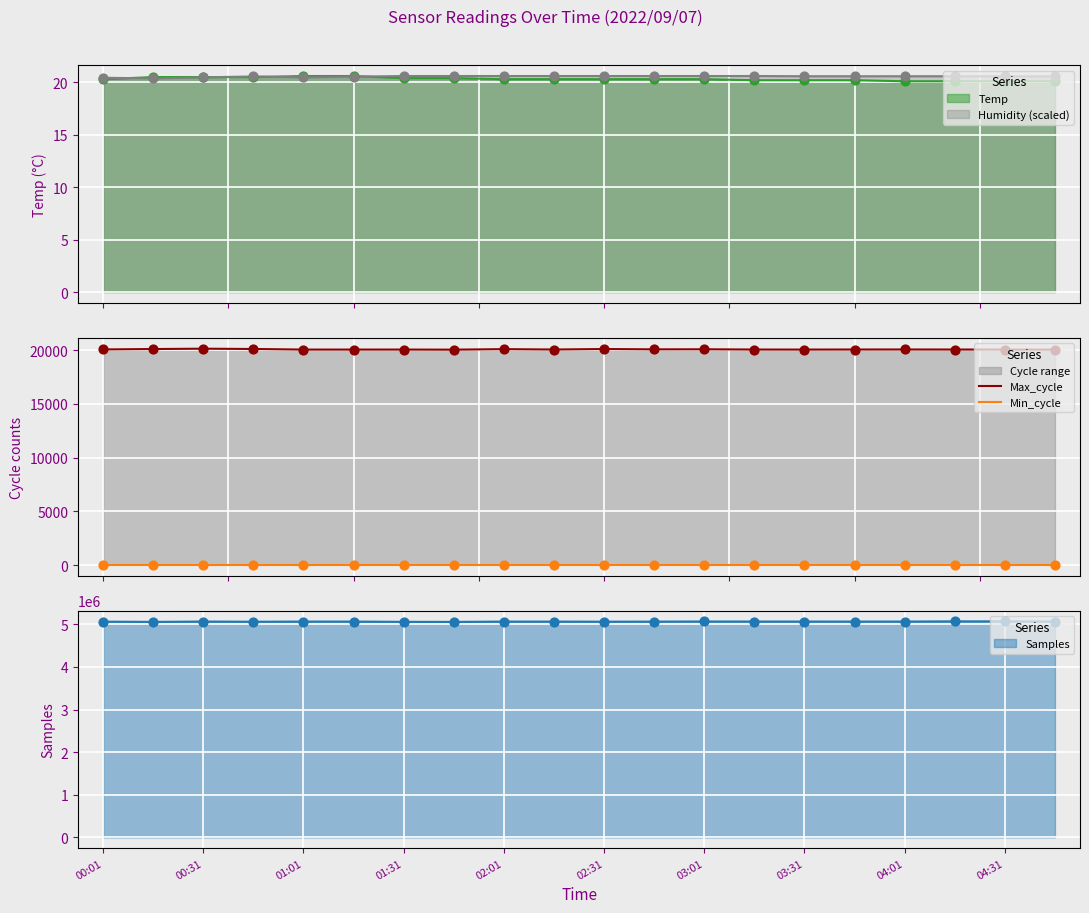

Which series reaches the maximum Y coordinate?

Max_cycle